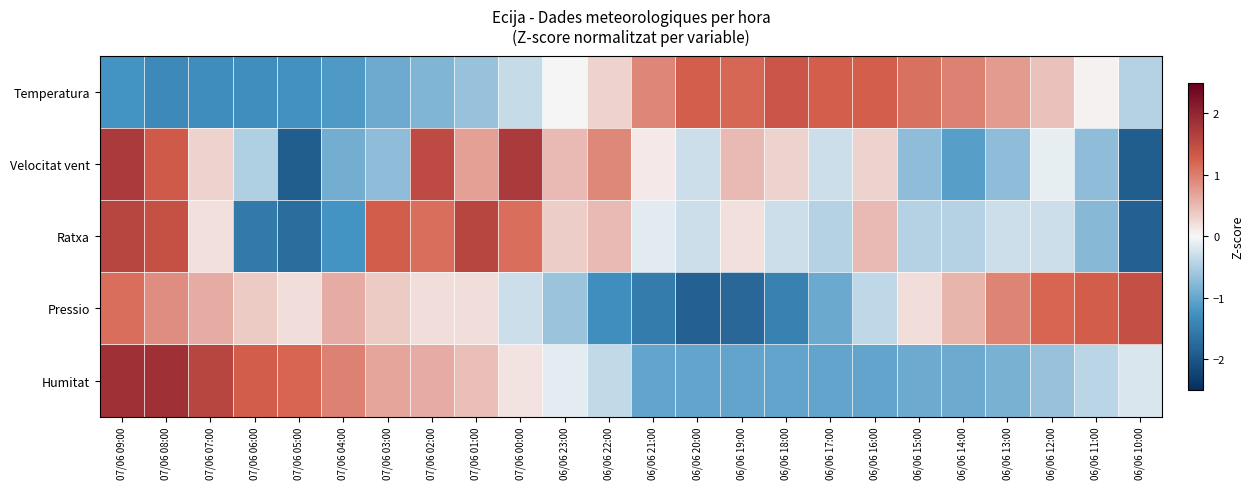

At which category is the sum across all series the highest?

07/06 09:00